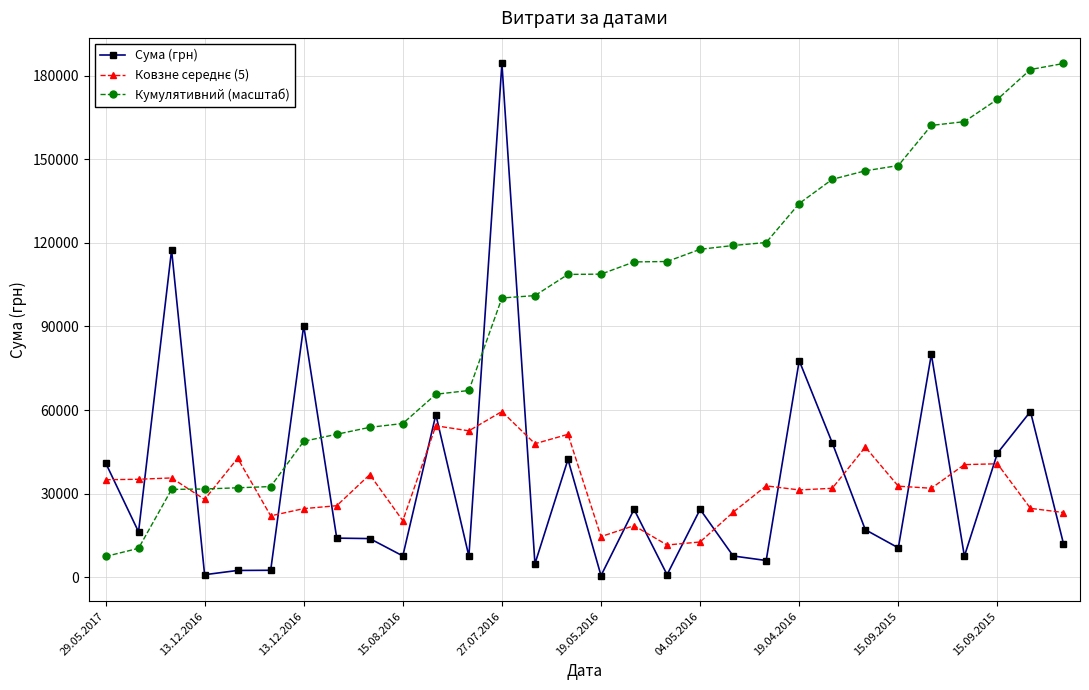

Which series has the largest range (max minus min)?

Сума (грн)